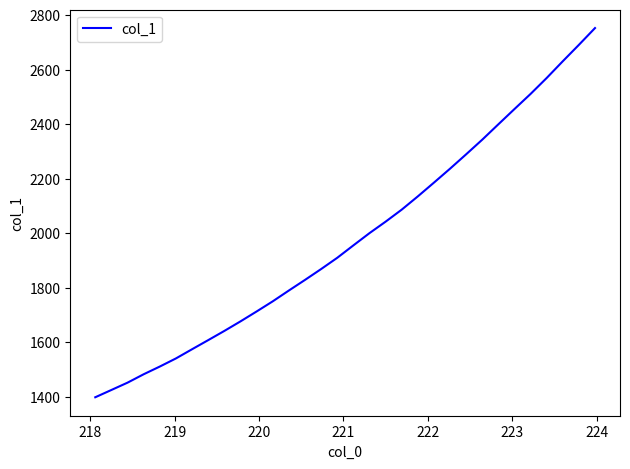

True or false: there are more than 0 points higher than both neighbors.

False